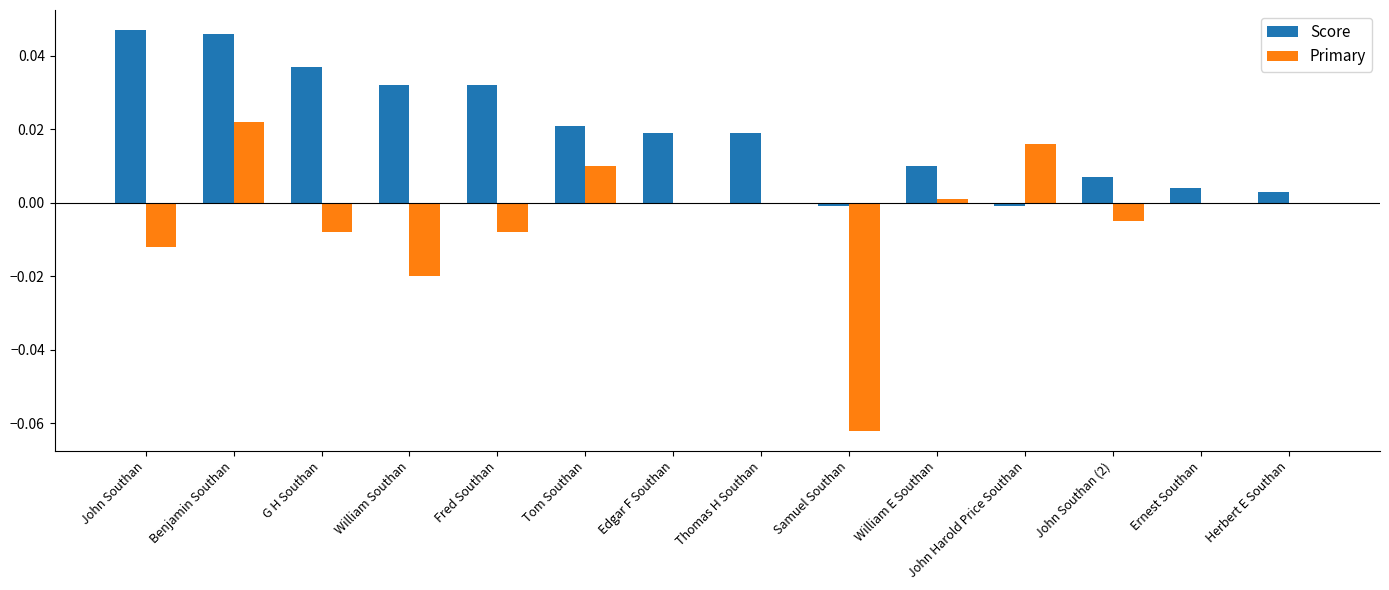

Is it true that Score equals 0.1 at Benjamin Southan?

False